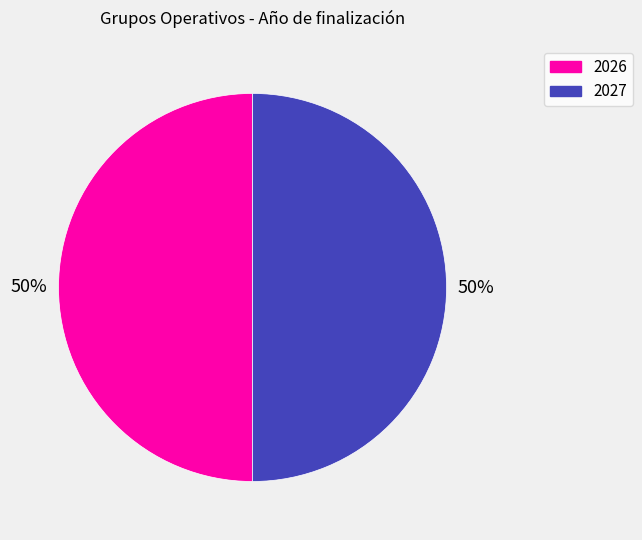

To the nearest percent, what is the average slice percentage?

50%